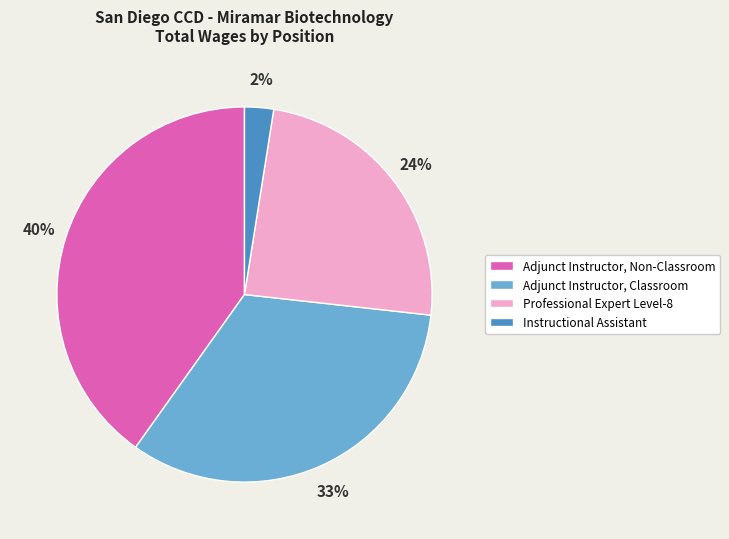

How many slices are in this pie chart?

4